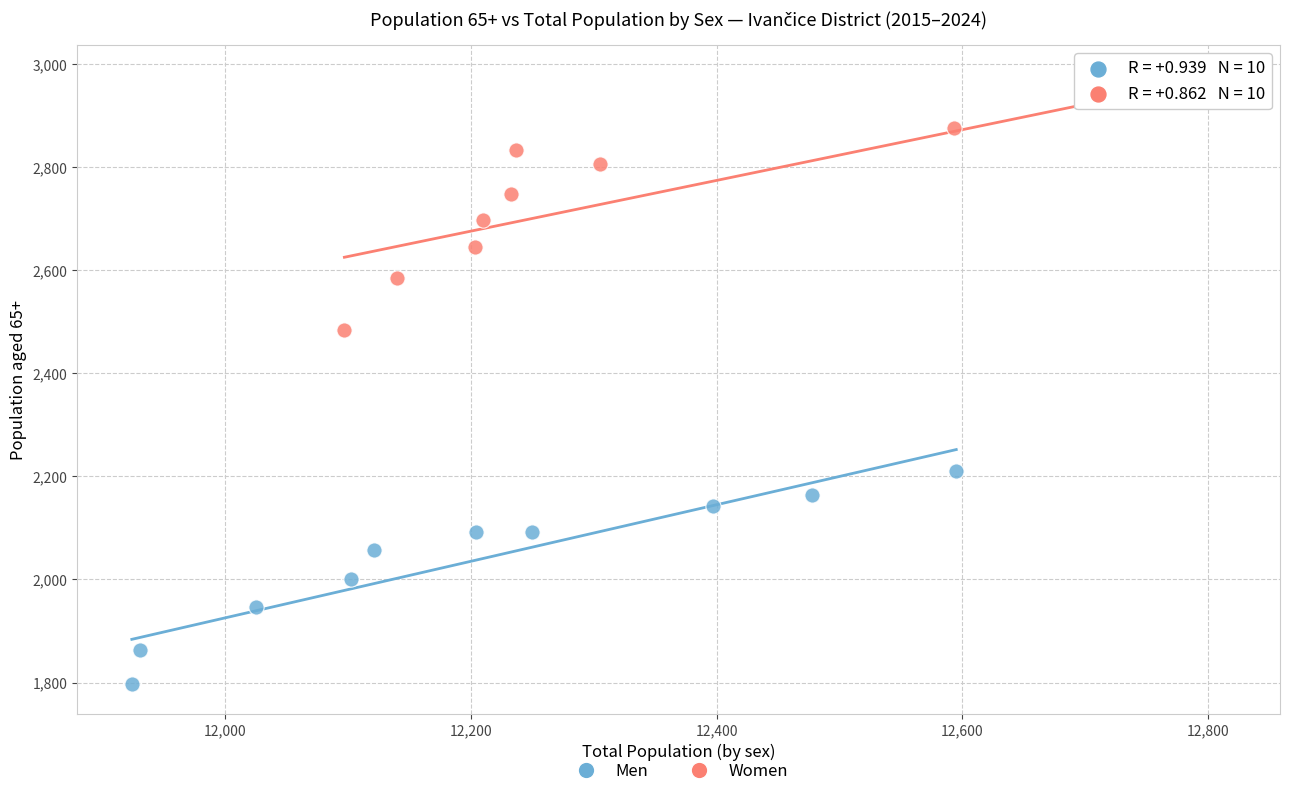

Which series reaches the maximum Y coordinate?

Women